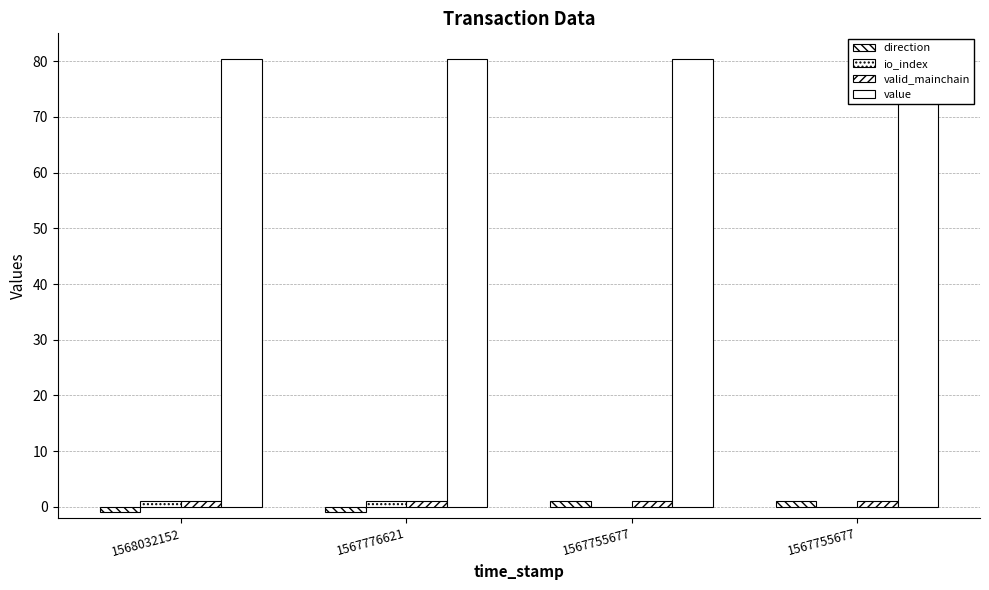

Between 1567755677 and 1568032152, which is larger?

1567755677